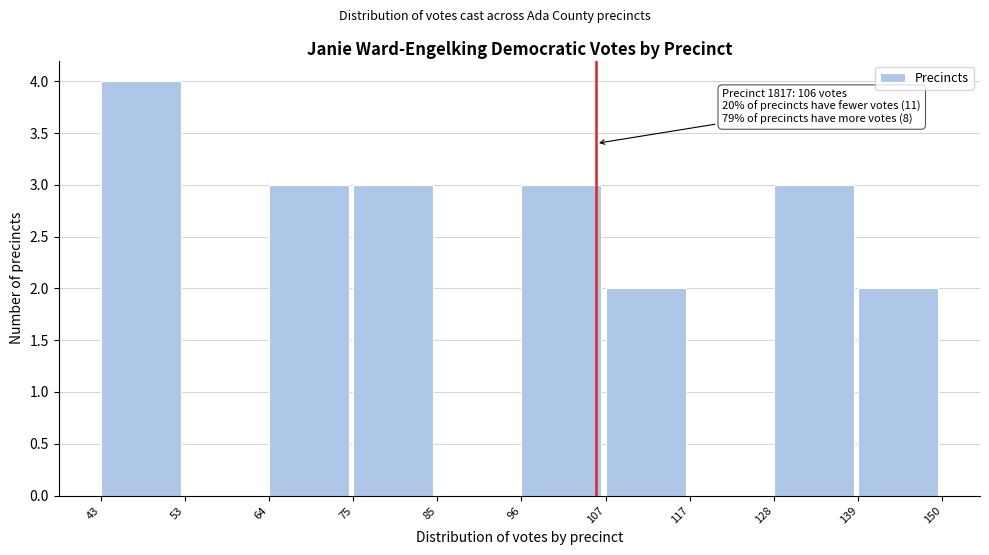

Over which range of the x-axis is the bar tallest?

43 to 53